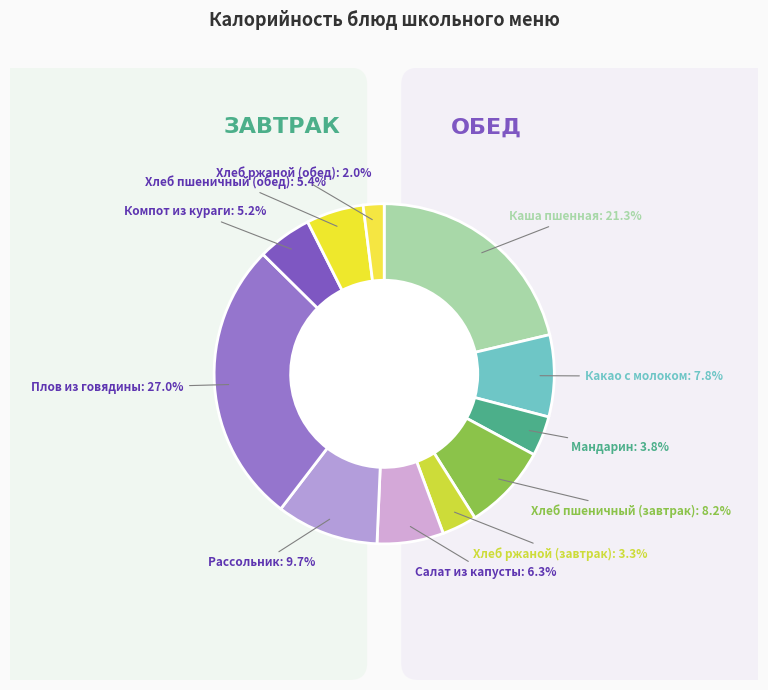

To the nearest percent, what portion does Компот из кураги represent?

5%